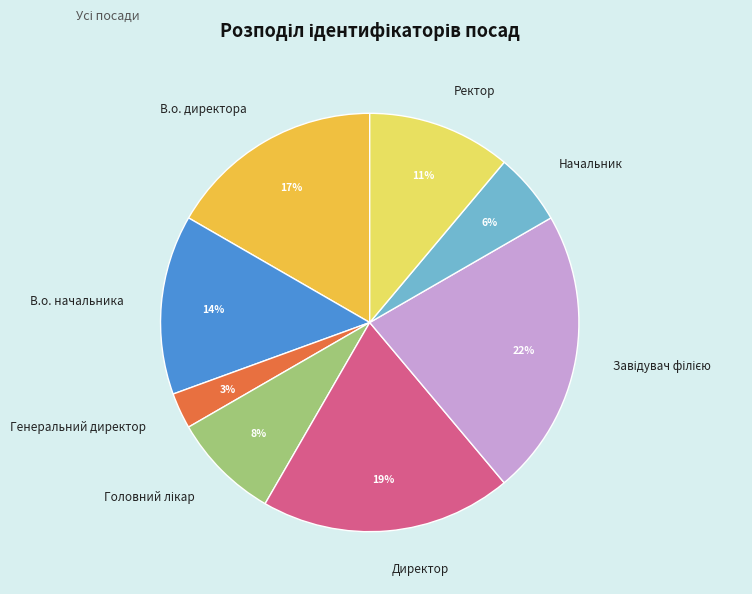

Is the sum of В.о. директора and Начальник greater than half?

No